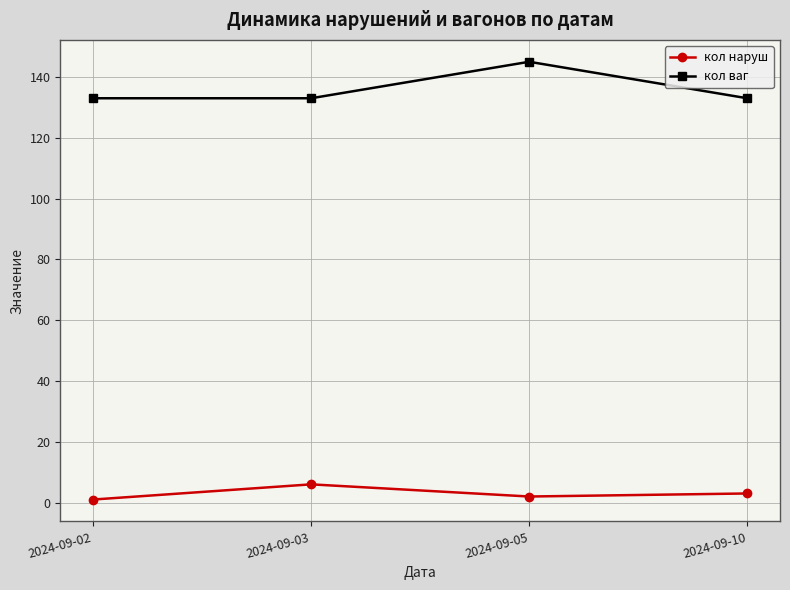

What are all the series names shown in the legend?

кол наруш, кол ваг